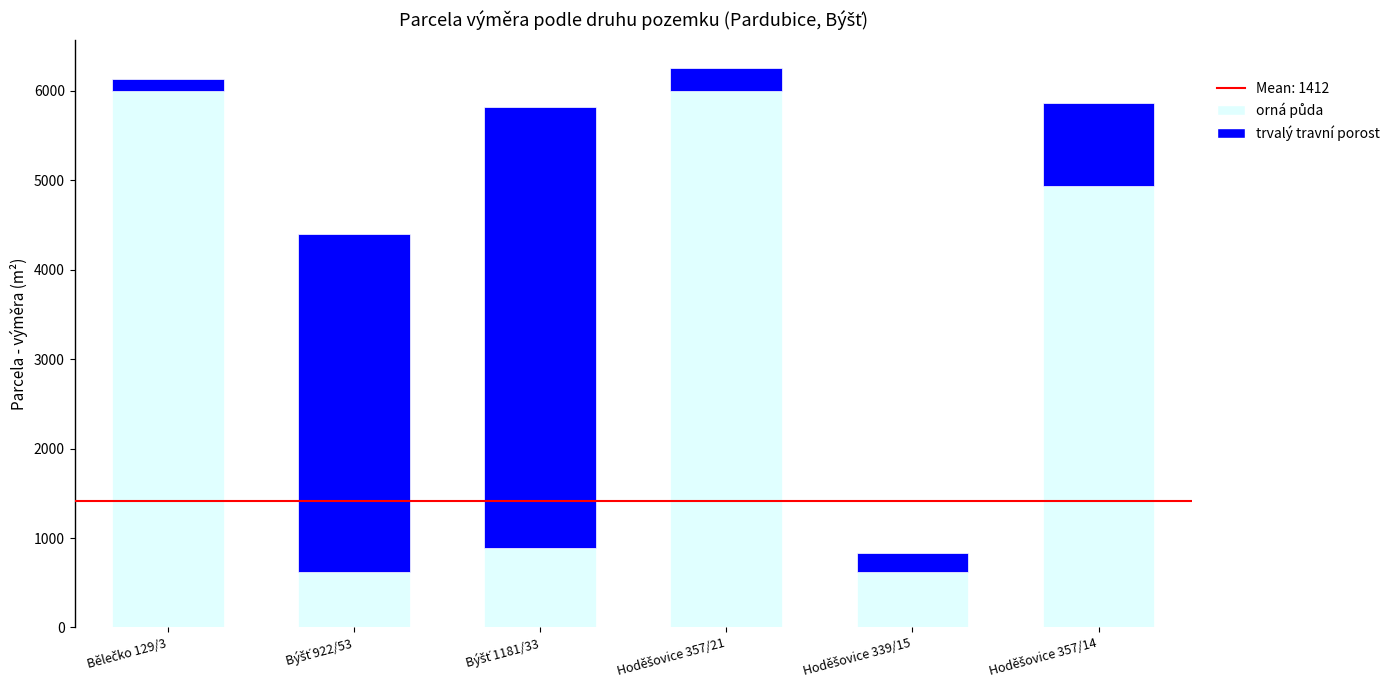

Are the bars horizontal?

No